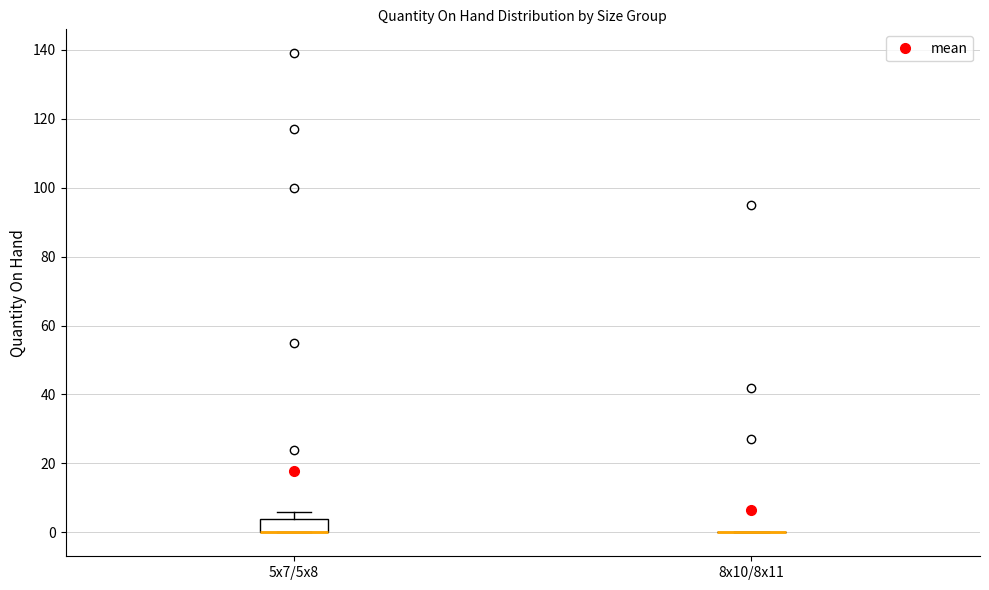

Which box is the tallest, from its lower edge to its upper edge?

5x7/5x8